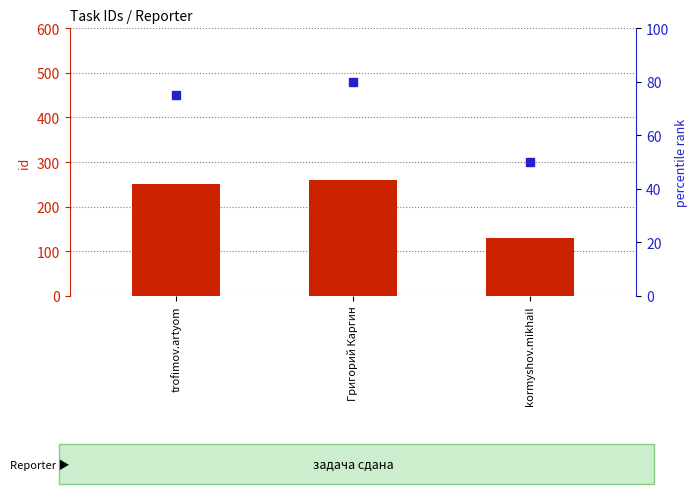

What is the sum of the percentile rank within the sample values at Григорий Каргин and trofimov.artyom?

155